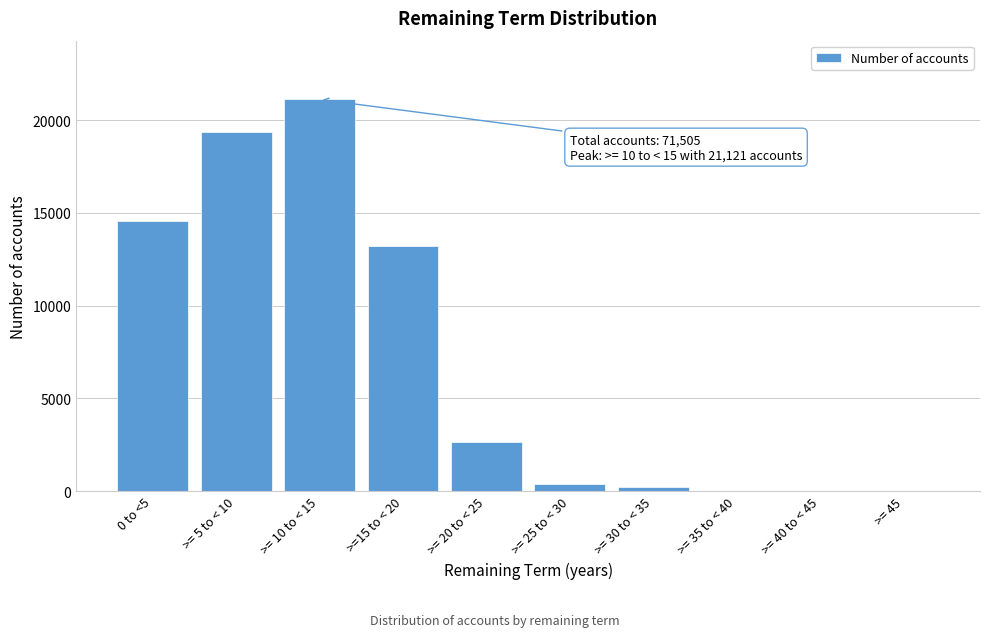

Reading left to right, list all the values displayed in this chart.

0 to <5=14544	>= 5 to < 10=19369	>= 10 to < 15=21121	>=15 to < 20=13227	>= 20 to < 25=2650	>= 25 to < 30=367	>= 30 to < 35=227	>= 35 to < 40=0	>= 40 to < 45=0	>= 45=0